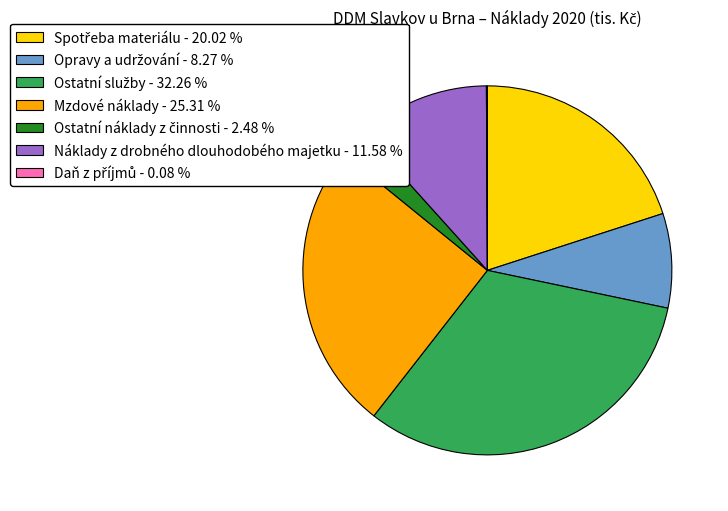

Is Náklady z drobného dlouhodobého majetku the majority of the pie?

No